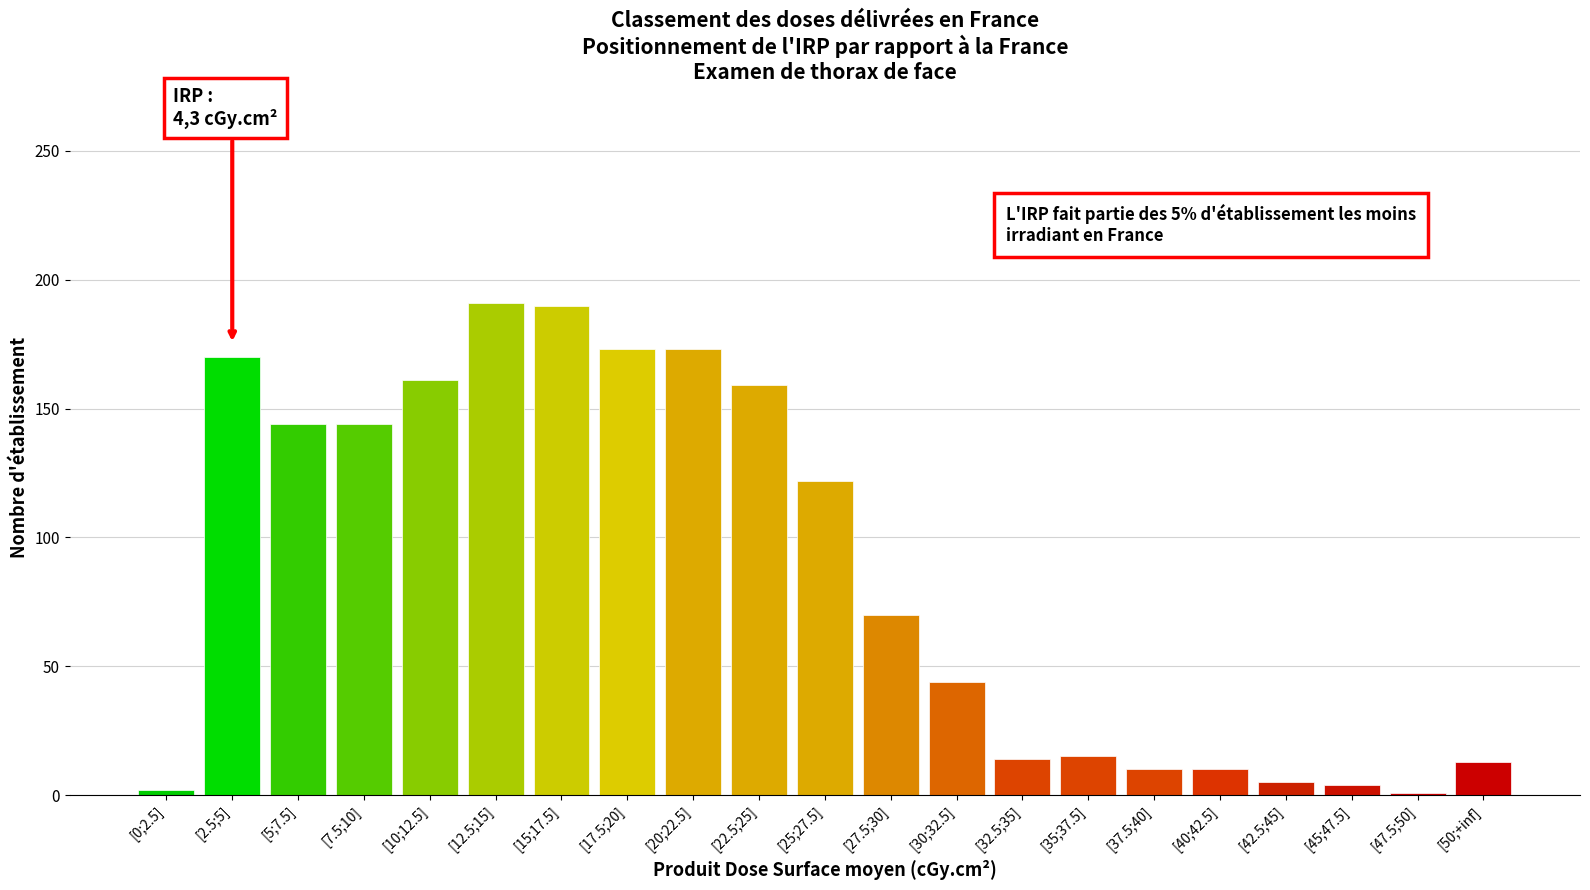

The chart shows a value of 15 at [35;37.5]. True or false?

True